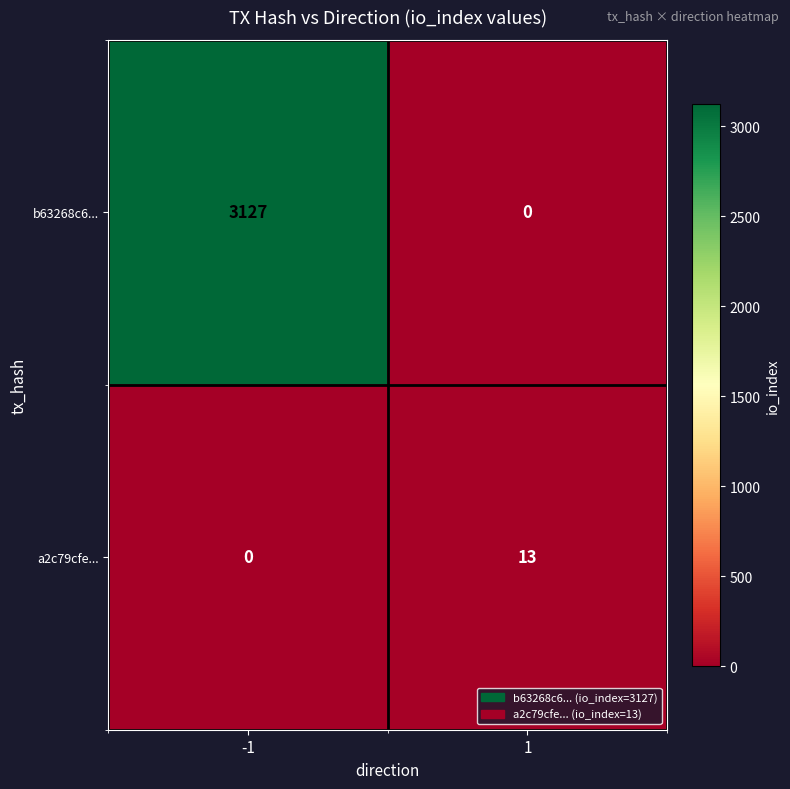

What is the difference between the b63268c6... values at -1 and 1?

3127